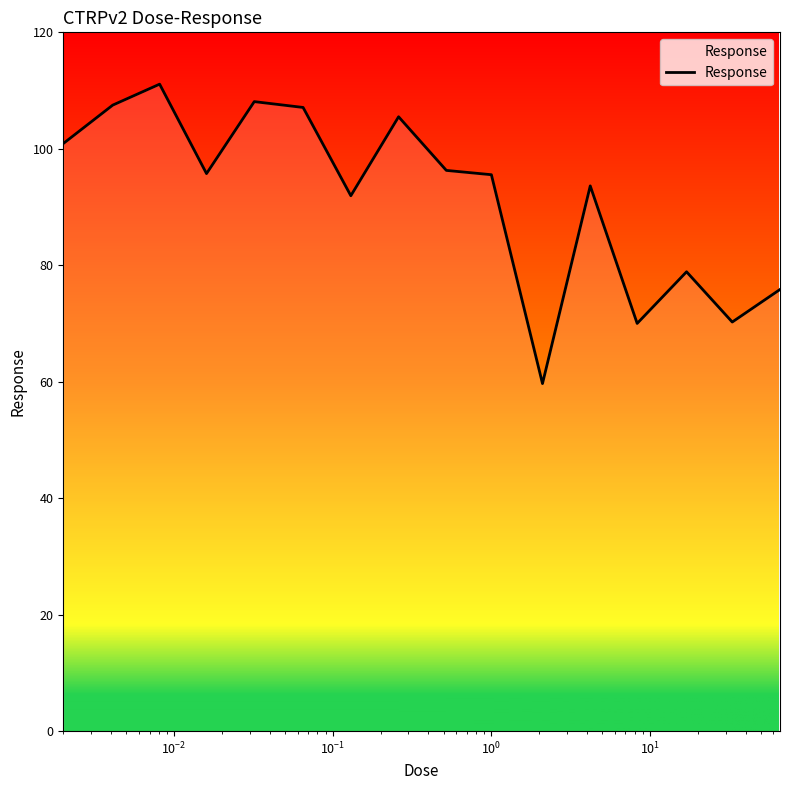

How many lines are shown in the chart?

1